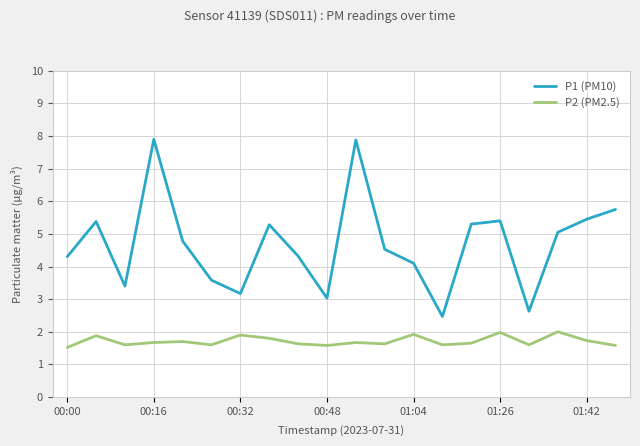

Which series has the largest total across all categories?

P1 (PM10)